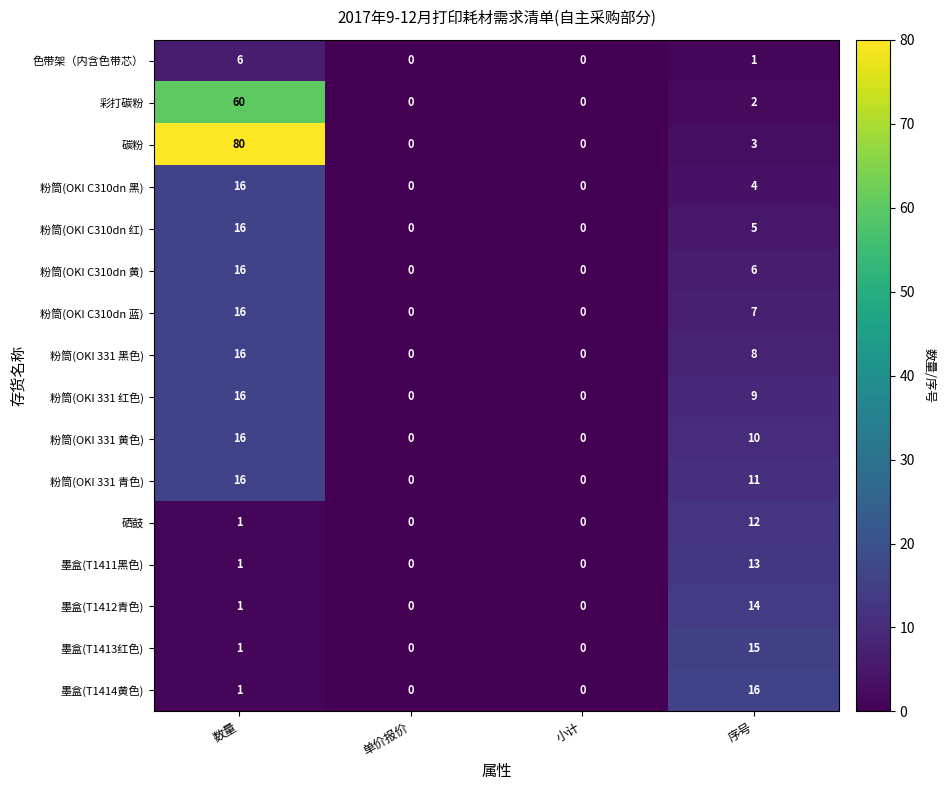

Which series changed the most between 数量 and 序号?

碳粉